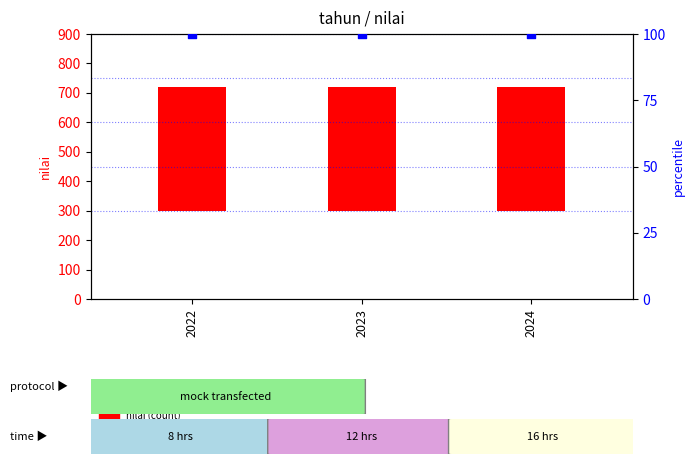

What are all the series names shown in the legend?

nilai (count), percentile rank within the sample